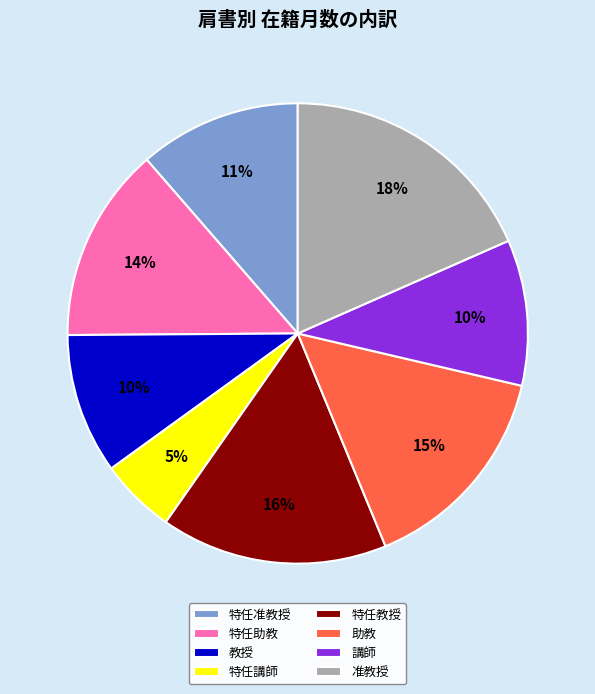

Which has a higher value, 教授 or 特任講師?

教授